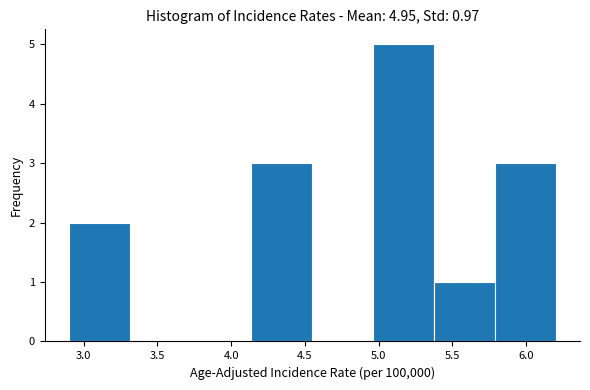

Reading left to right, transcribe this chart: for each bar, give the range it covers on the x-axis and its height. Neither the bar edges nor the heights are printed on the chart, so give them approximately, as read against the axes.

2.90 to 3.30: 2
3.30 to 3.75: 0
3.75 to 4.15: 0
4.15 to 4.55: 3
4.55 to 4.95: 0
4.95 to 5.40: 5
5.40 to 5.80: 1
5.80 to 6.20: 3